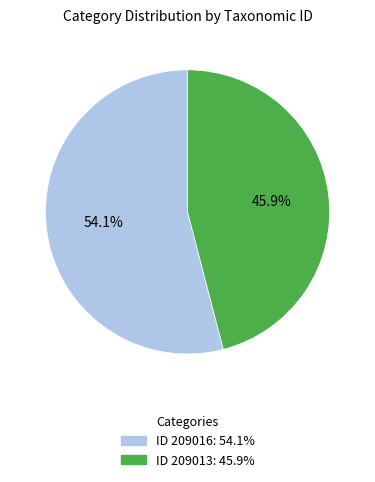

Combined, do ID 209016: 54.1% and ID 209013: 45.9% account for over 50%?

Yes